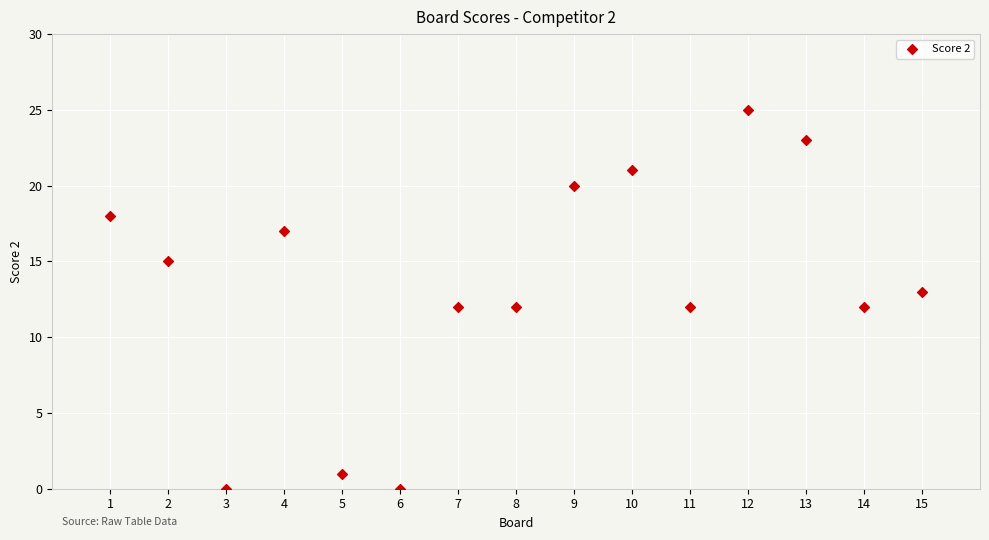

What is the range of Y values (max minus min)?

25